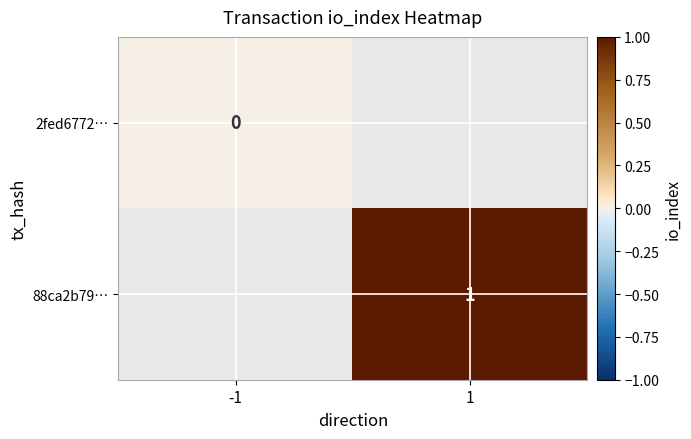

The value of 88ca2b79… at 1 is 1. True or false?

True